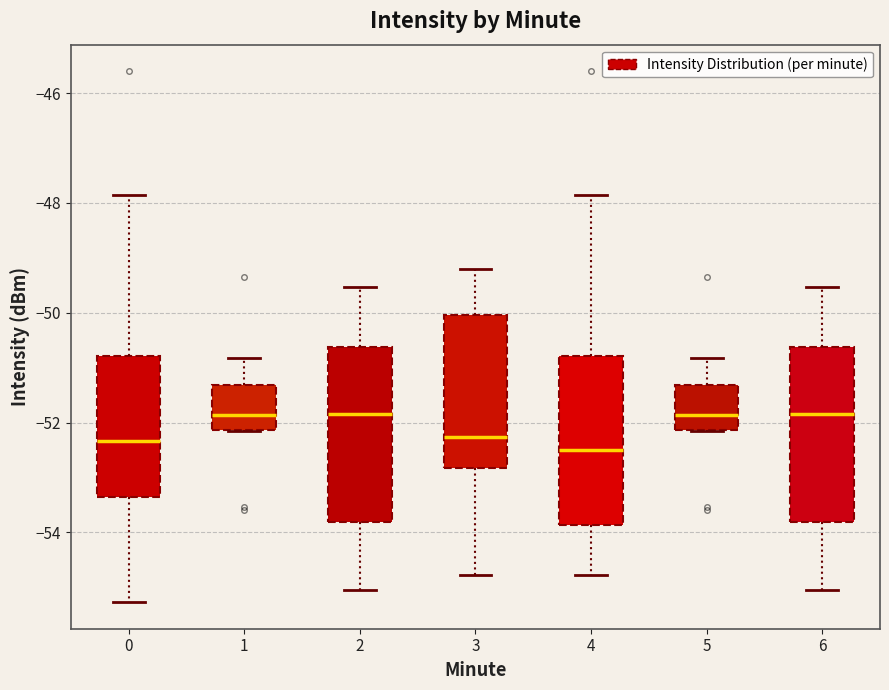

Reading left to right, transcribe this box plot: for each box, give where its median line is, the range the box spans, and where its two whiskers end, as read against the y-axis. The values are not printed on the chart, so give them approximately, as read against the axis.

0: median -52.4, box -53.4 to -50.8, whiskers -55.2 to -47.8
1: median -51.8, box -52.2 to -51.4, whiskers -52.2 to -50.8
2: median -51.8, box -53.8 to -50.6, whiskers -55.0 to -49.6
3: median -52.2, box -52.8 to -50.0, whiskers -54.8 to -49.2
4: median -52.4, box -53.8 to -50.8, whiskers -54.8 to -47.8
5: median -51.8, box -52.2 to -51.4, whiskers -52.2 to -50.8
6: median -51.8, box -53.8 to -50.6, whiskers -55.0 to -49.6